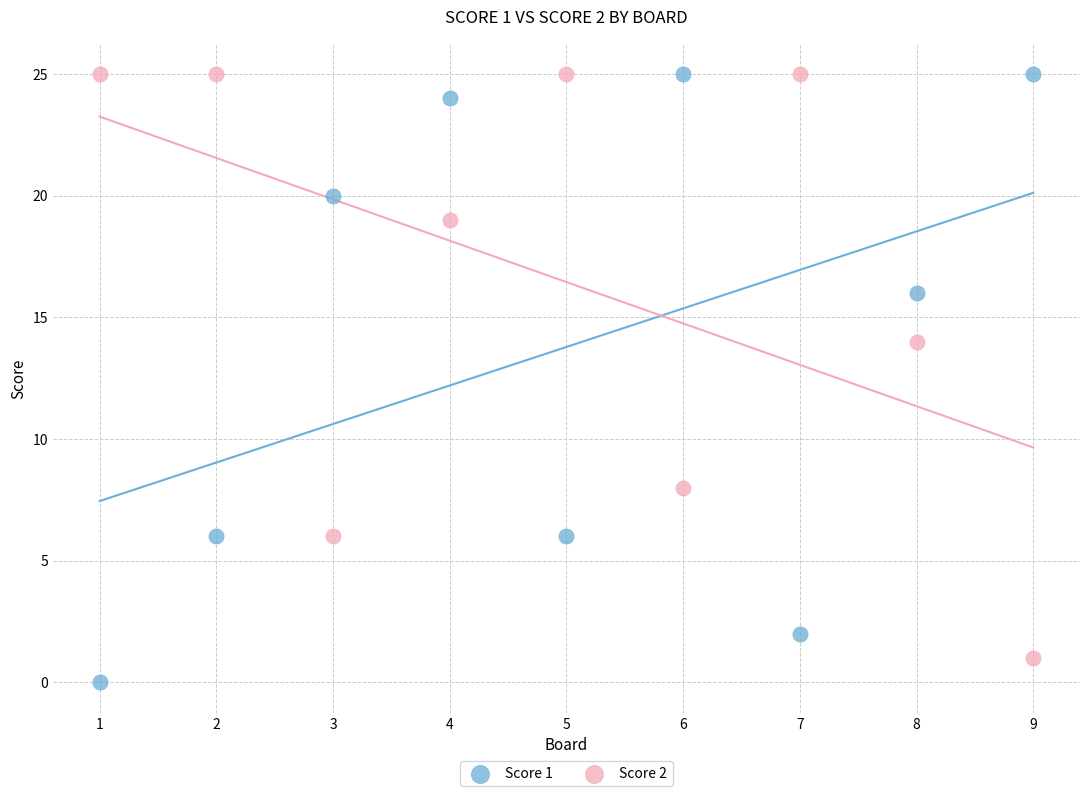

Across all data points, what is the range of Y values (max minus min)?

25